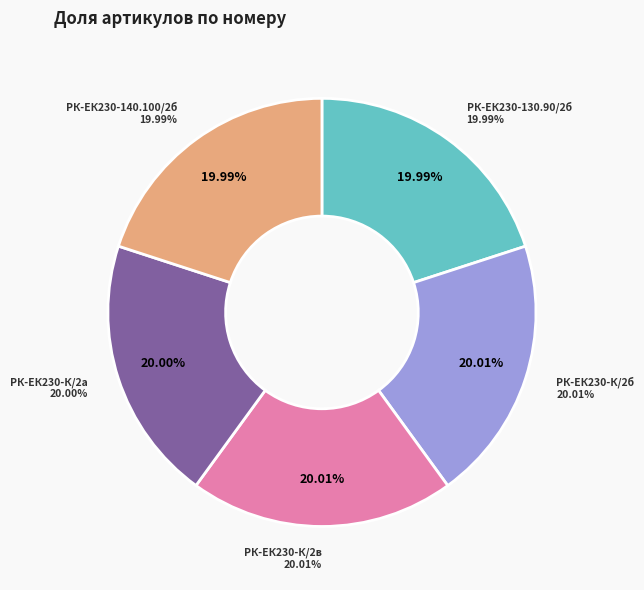

Does РК-ЕК230-К/2в-КП ремкомплект account for over 50% of the chart?

No